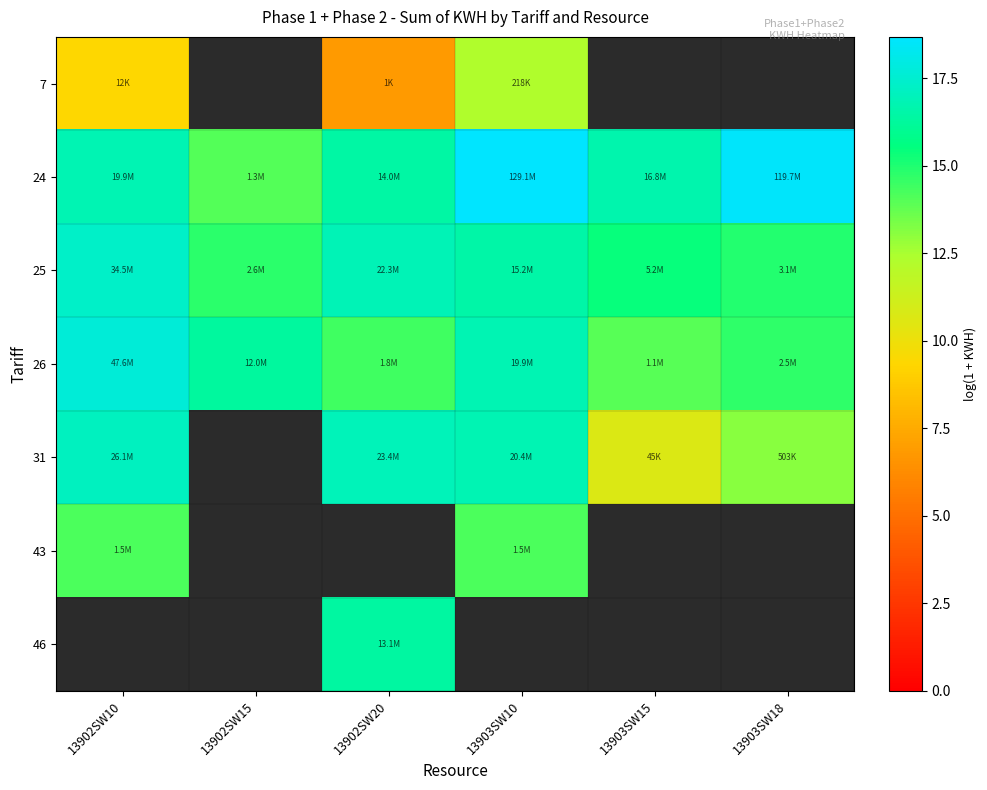

Where is 25 nearest to the value 16?

13903SW10